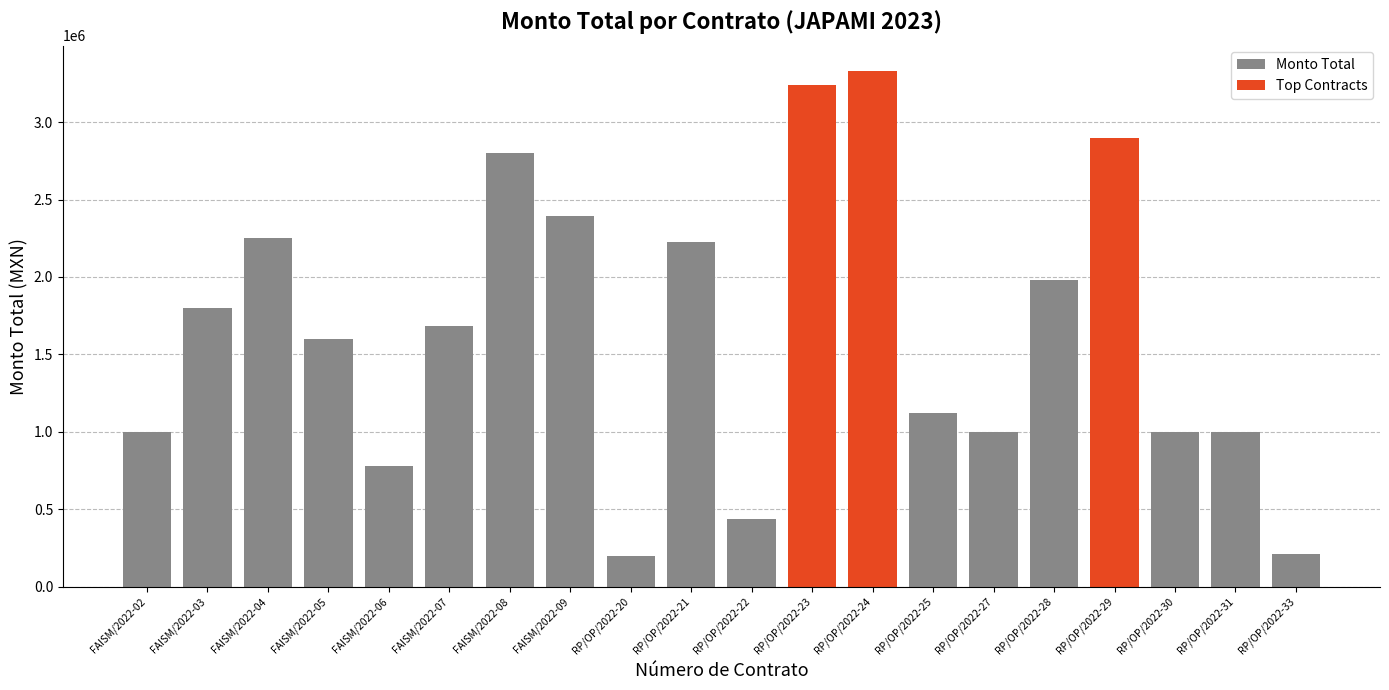

What is the maximum value shown in the chart?

3327931.7